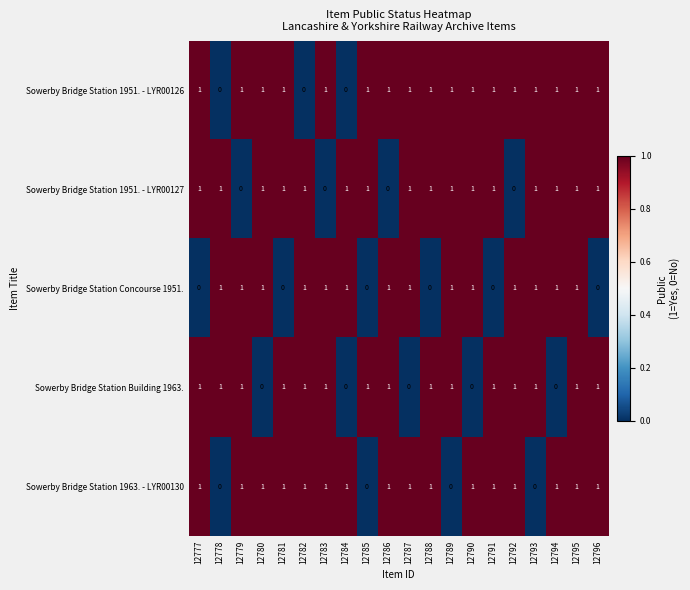

What is the sum of all Sowerby Bridge Station 1951. - LYR00127 values?

16